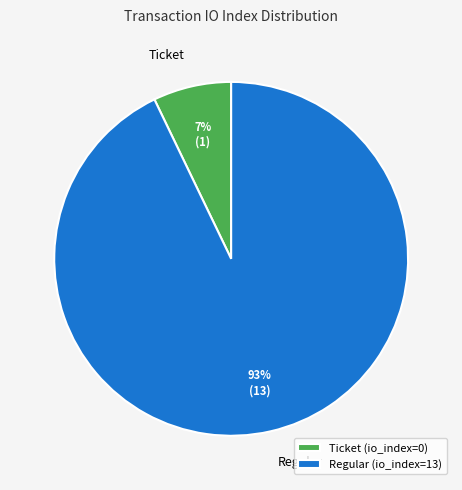

Is it true that Regular is 93% of the pie?

True